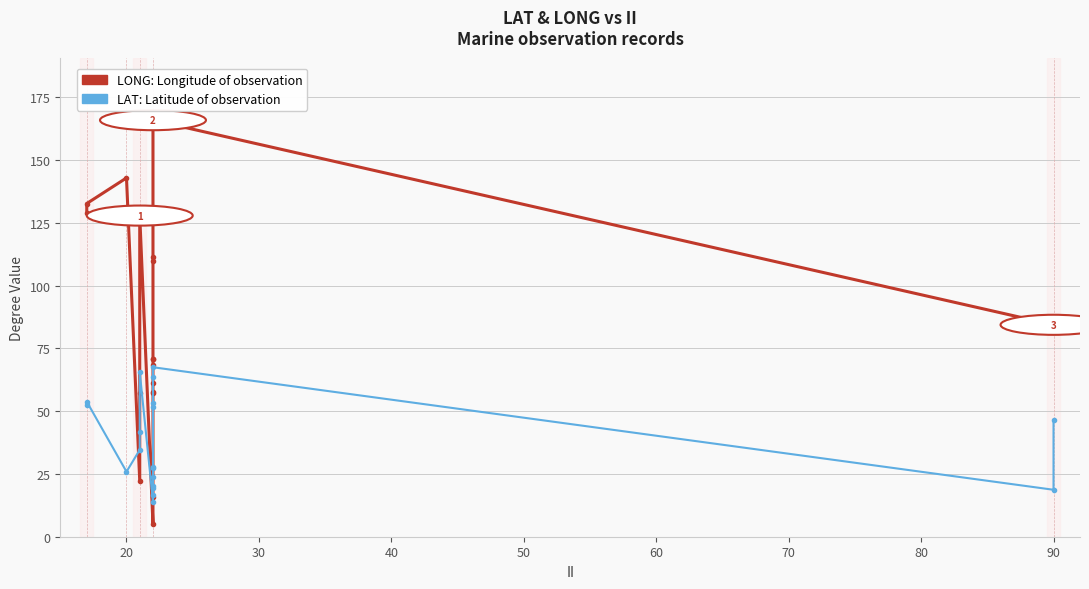

The LAT series shows 41.9 at 50. True or false?

True